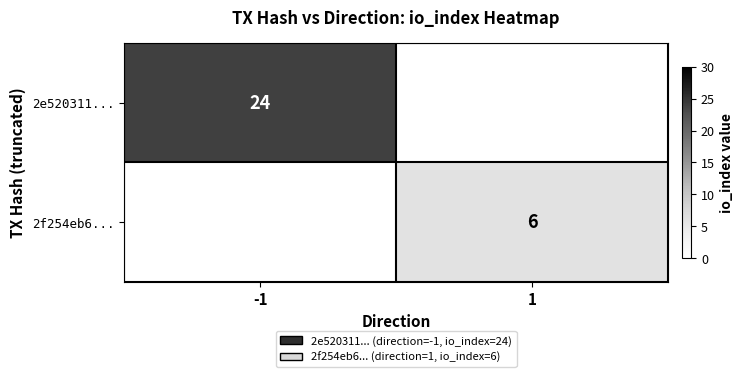

The value of 2e520311... at -1 is 24. True or false?

True